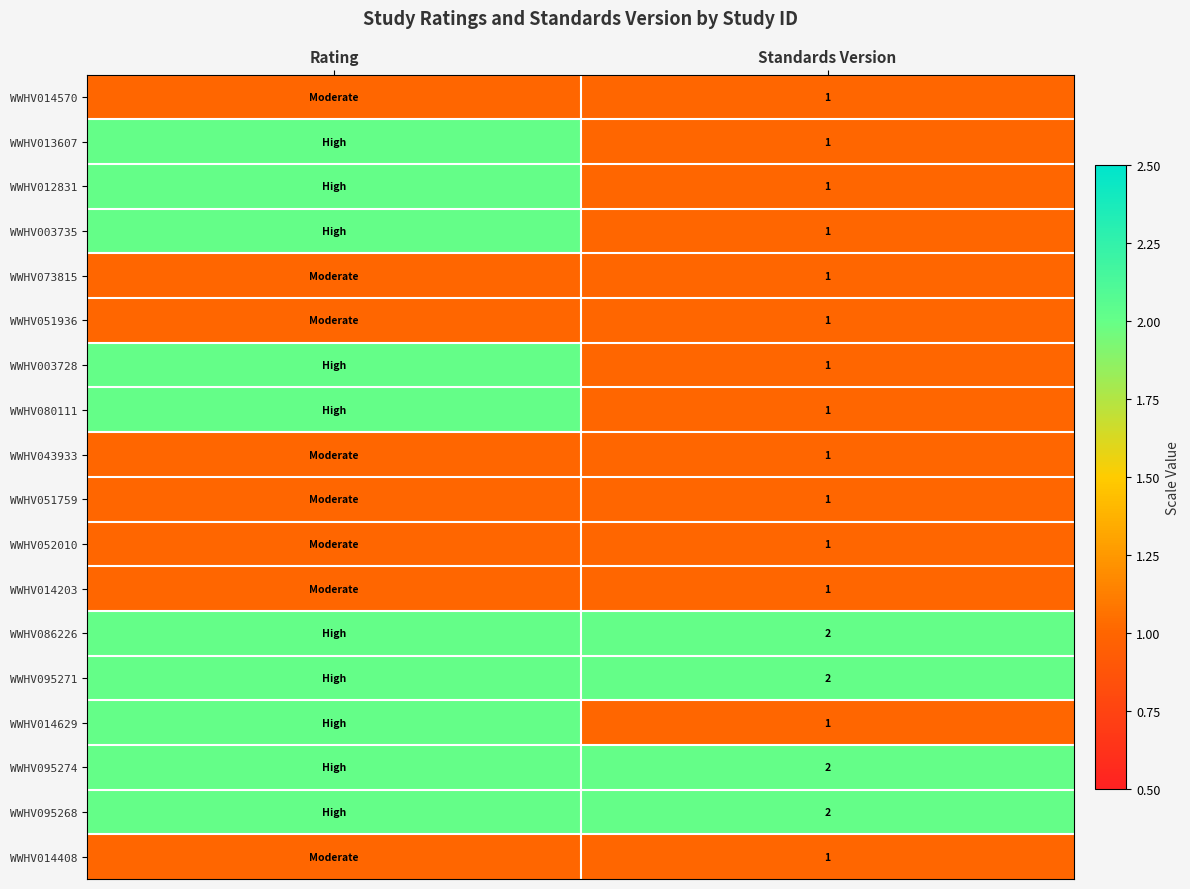

Is the value of WWHV003728 at Standards Version greater than the value of WWHV086226 at Standards Version?

No